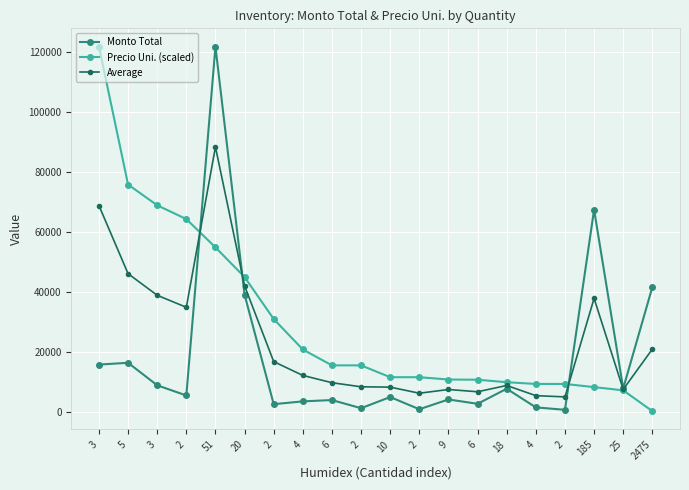

Reading left to right, extract all data points from this chart.

Monto Total: 15900.0	16500.0	9000.0	5600.0	121890.0	39200.0	2703.4	3640.0	4080.0	1360.0	5084.7	1016.9	4274.6	2832.0	7848.0	1643.4	821.7	67525.0	7950.0	41703.8
Precio Uni. (scaled): 121890.0	75893.8	68994.3	64394.7	54965.5	45076.3	31086.3	20928.3	15638.7	15638.7	11693.9	11693.9	10923.0	10855.1	10027.2	9448.8	9448.8	8394.3	7313.4	387.5
Average: 68895.0	46196.9	38997.2	34997.4	88427.7	42138.2	16894.8	12284.1	9859.4	8499.4	8389.3	6355.4	7598.8	6843.6	8937.6	5546.1	5135.2	37959.7	7631.7	21045.6